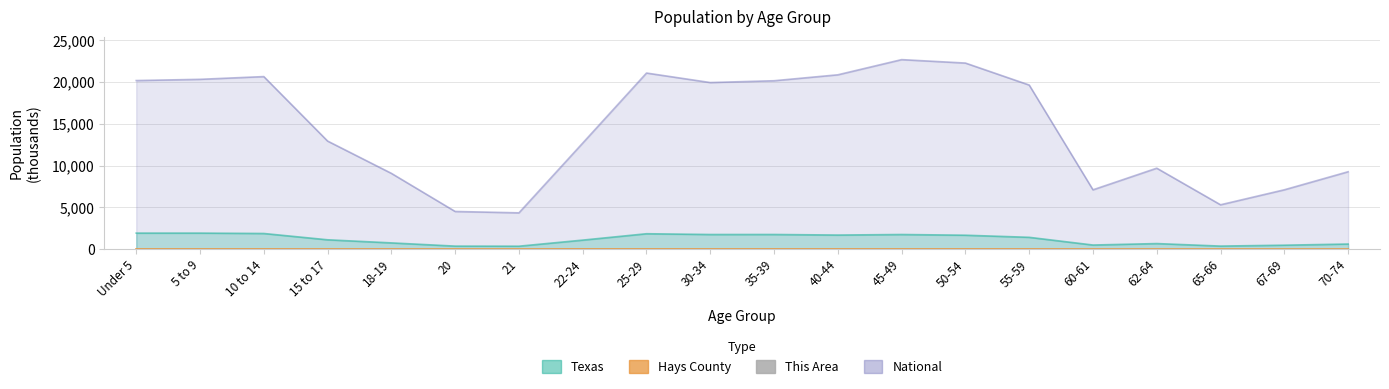

What position from the right is 35-39?

10